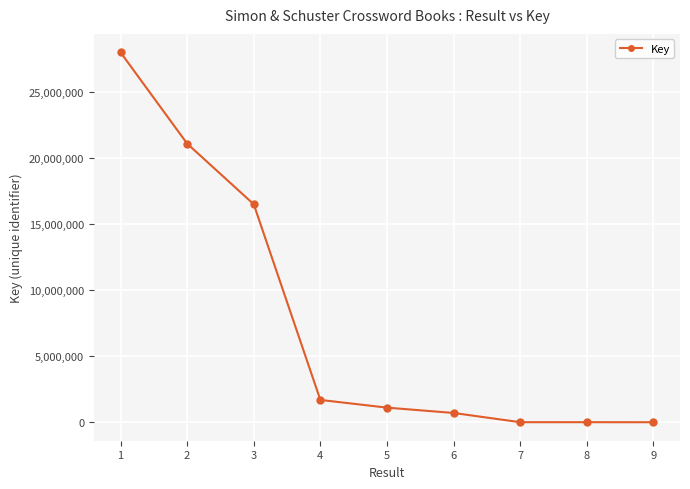

What is the maximum value shown in the chart?

27977909